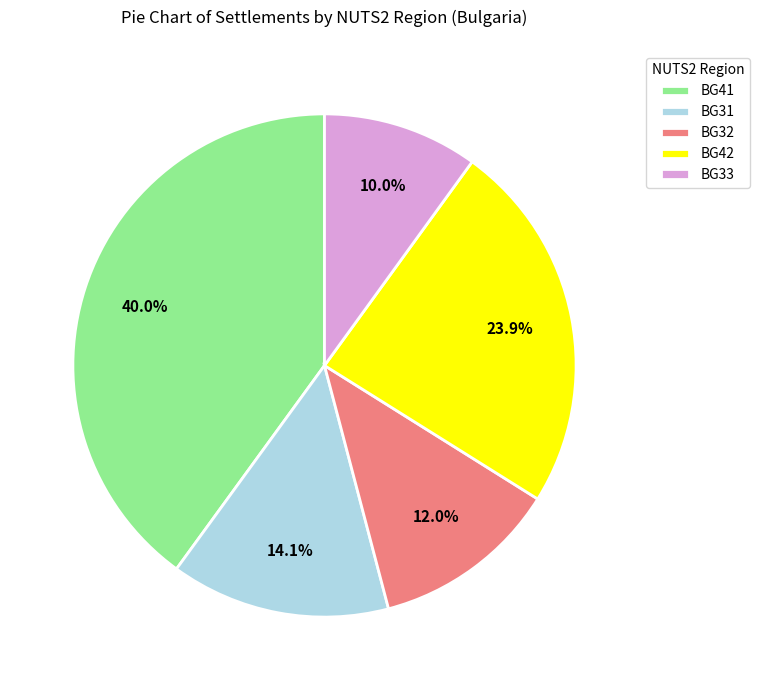

To the nearest percent, what is the average slice percentage?

20%